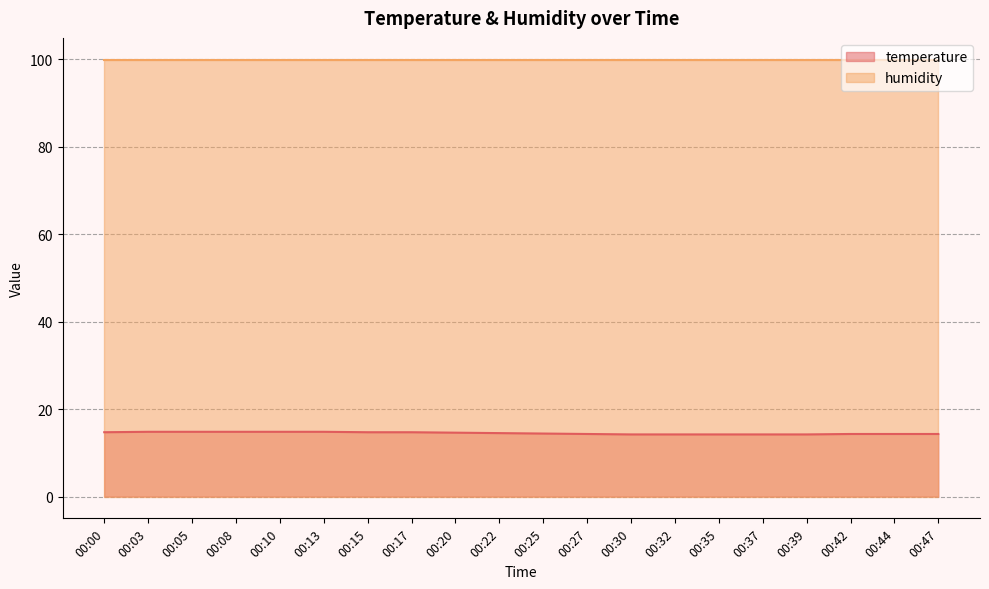

The chart shows a value of 14.2 at 00:37. True or false?

True